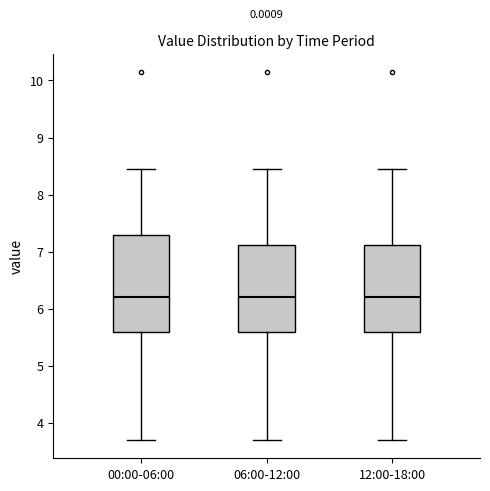

Reading left to right, transcribe this box plot: for each box, give where its median line is, the range the box spans, and where its two whiskers end, as read against the y-axis. The values are not printed on the chart, so give them approximately, as read against the axis.

00:00-06:00: median 6.2, box 5.6 to 7.3, whiskers 3.7 to 8.5
06:00-12:00: median 6.2, box 5.6 to 7.1, whiskers 3.7 to 8.5
12:00-18:00: median 6.2, box 5.6 to 7.1, whiskers 3.7 to 8.5